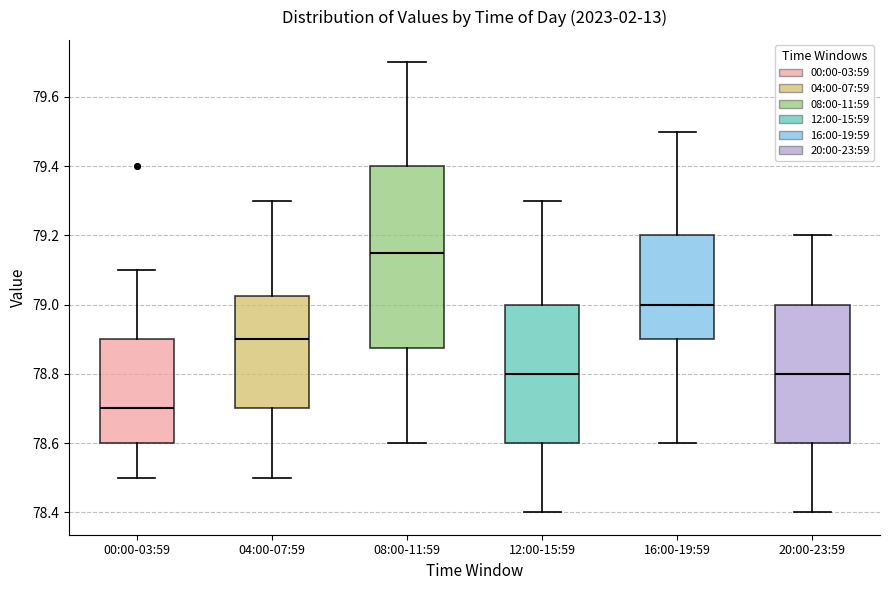

Which box is the tallest, from its lower edge to its upper edge?

08:00-11:59